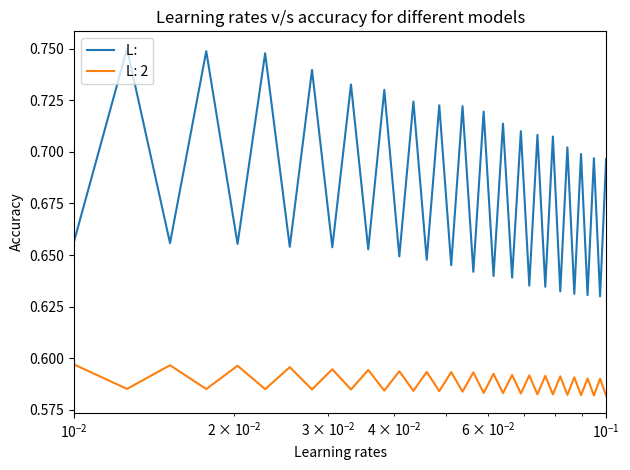

Reading right to left, extract all data points from this chart.

0.7	0.6	0.7	0.6	0.7	0.6	0.7	0.6	0.7	0.6	0.7	0.6	0.7	0.6	0.7	0.6	0.7	0.6	0.7	0.6	0.7	0.6	0.7	0.6	0.7	0.7	0.7	0.7	0.7	0.7	0.7	0.7	0.7	0.7	0.8	0.7